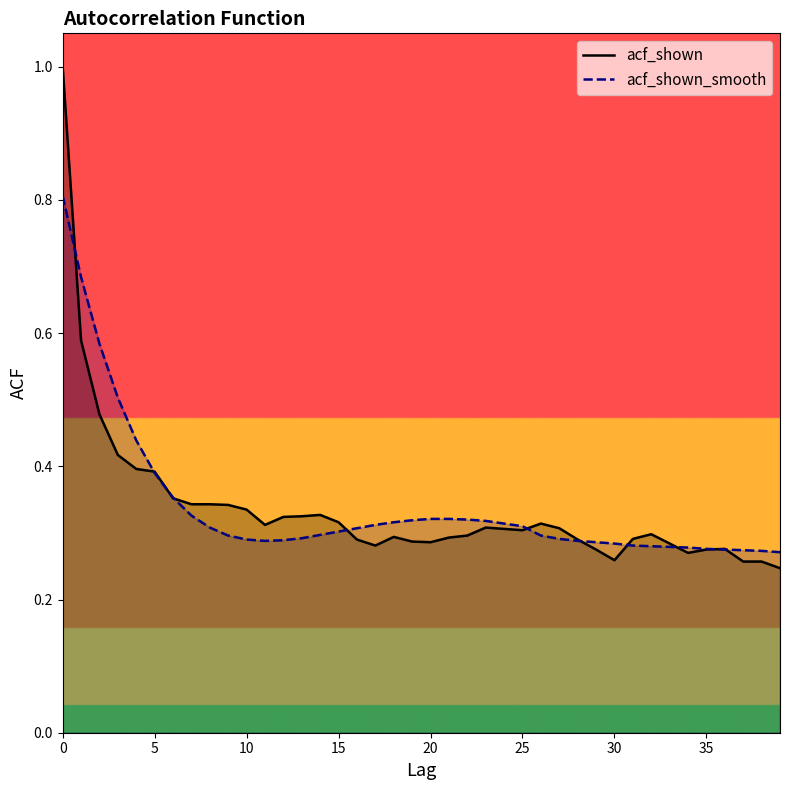

What is the value of the acf_shown point at the 37th from the left?

0.3